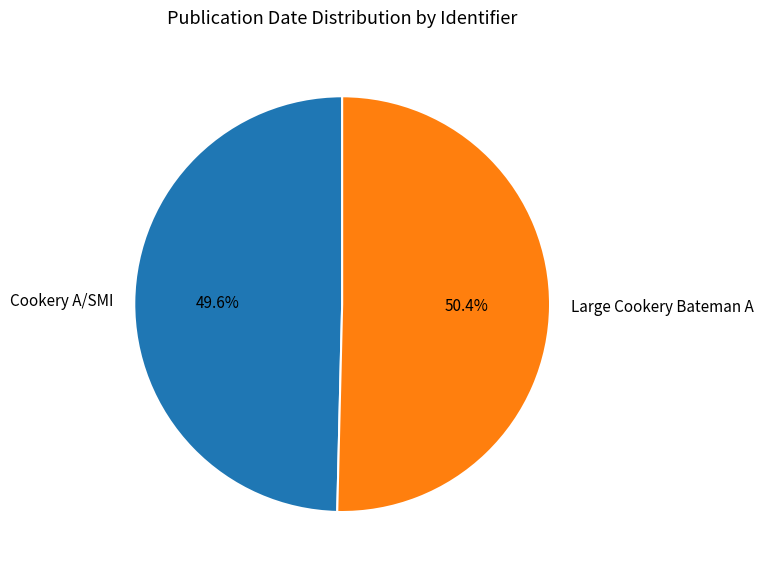

Count the number of slices in the pie.

2